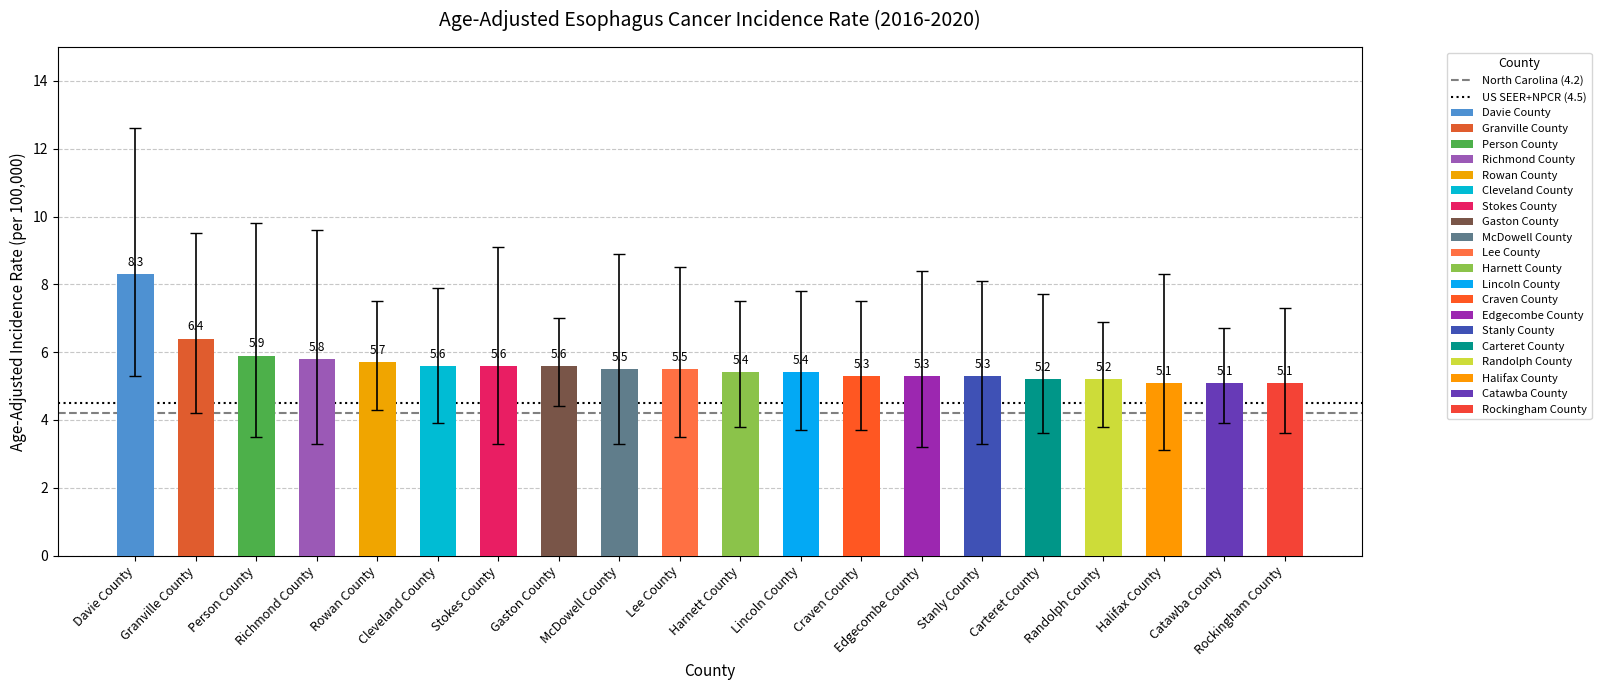

What is the average value of the North Carolina (4.2) series?

4.2